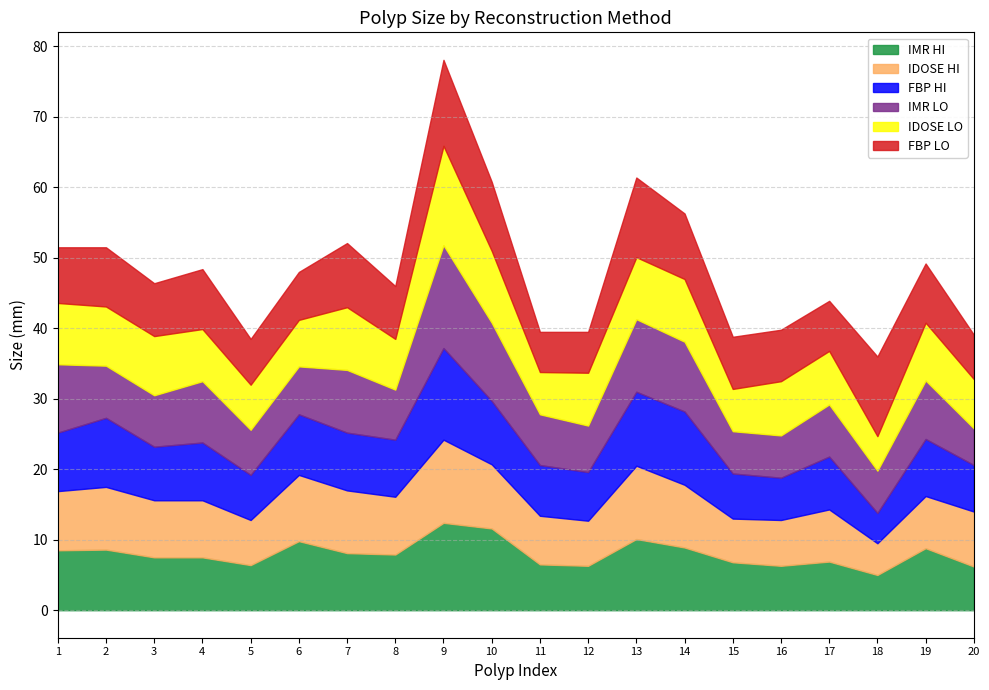

How many interior local valleys does the IMR LO series have?

5